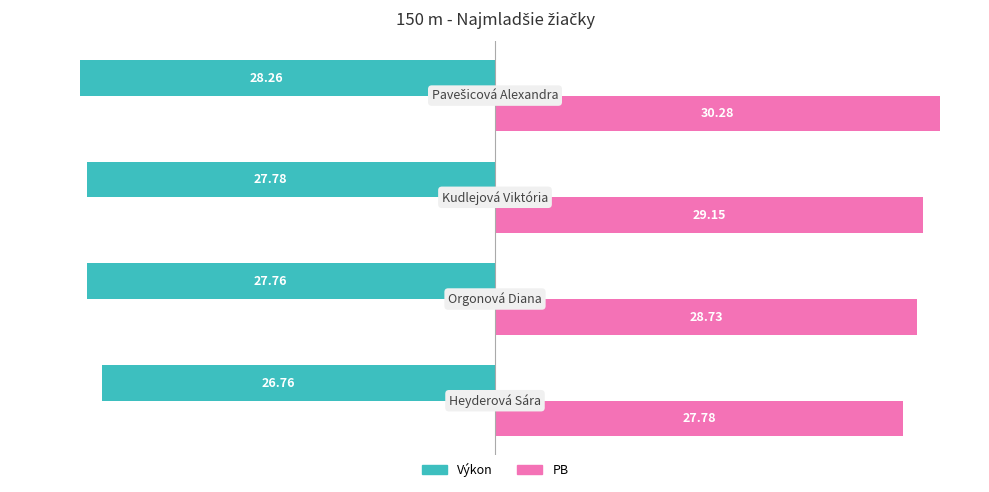

List the series in order of their peak value, lowest first.

Výkon, PB